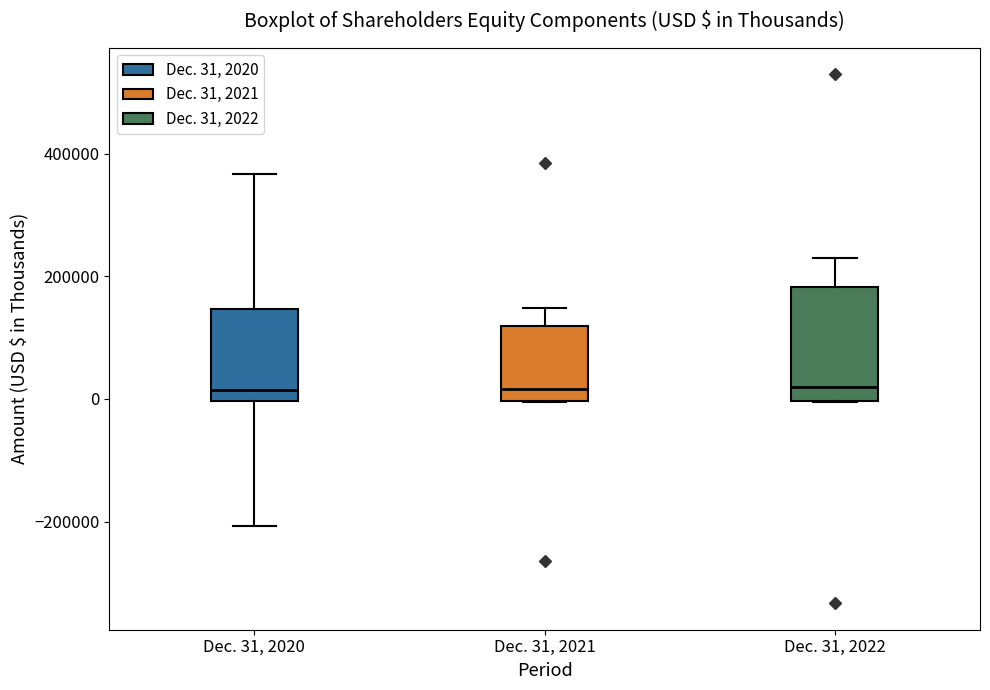

Comparing the boxes themselves (not the whiskers), which one is the tallest?

Dec. 31, 2022